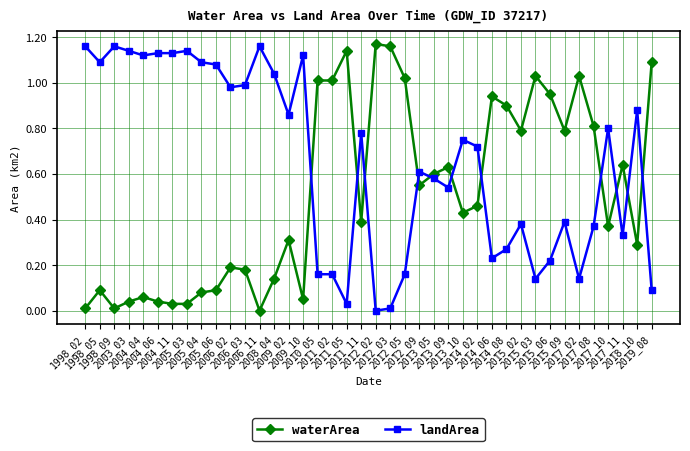

Where is the first local minimum for waterArea?

1998_09